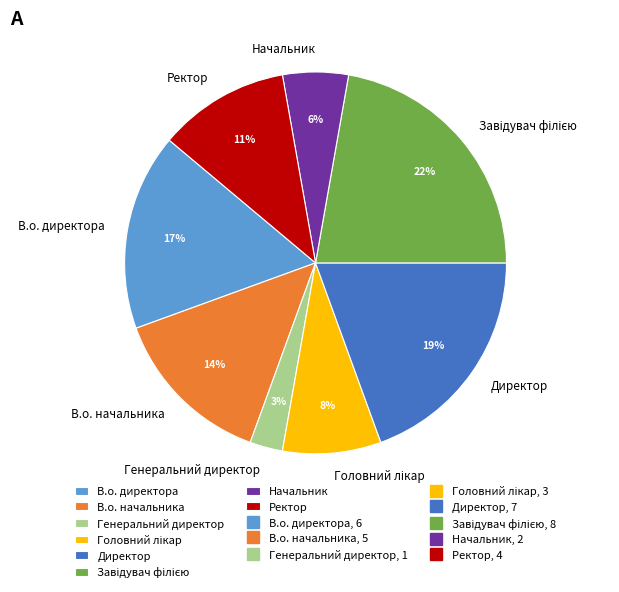

Count the number of slices in the pie.

8